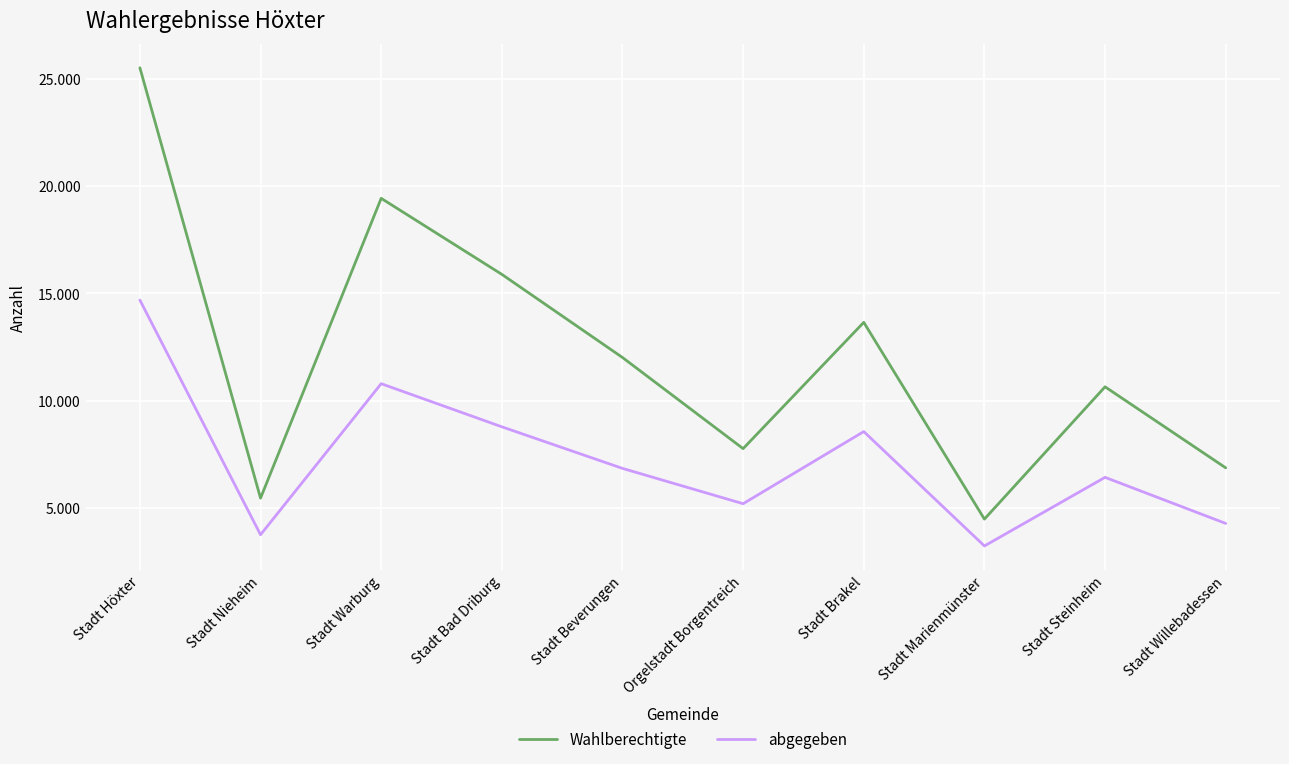

Where is abgegeben nearest to the value 8953?

Stadt Bad Driburg